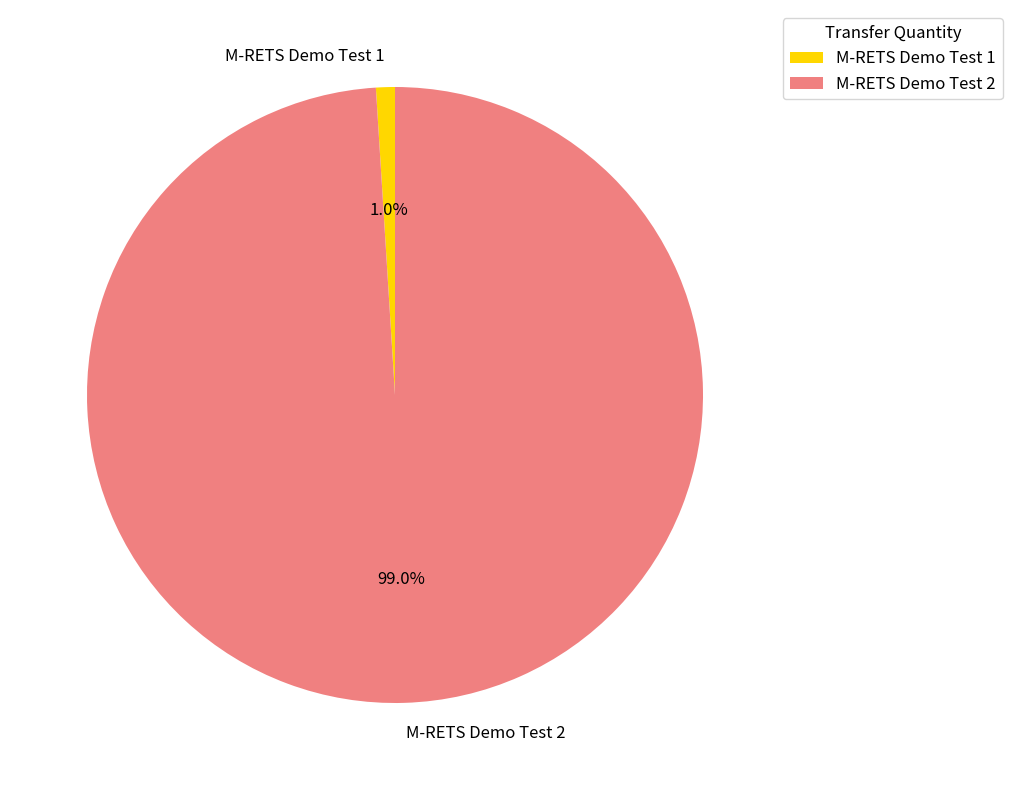

How much of the chart is everything except M-RETS Demo Test 1?

99.0%